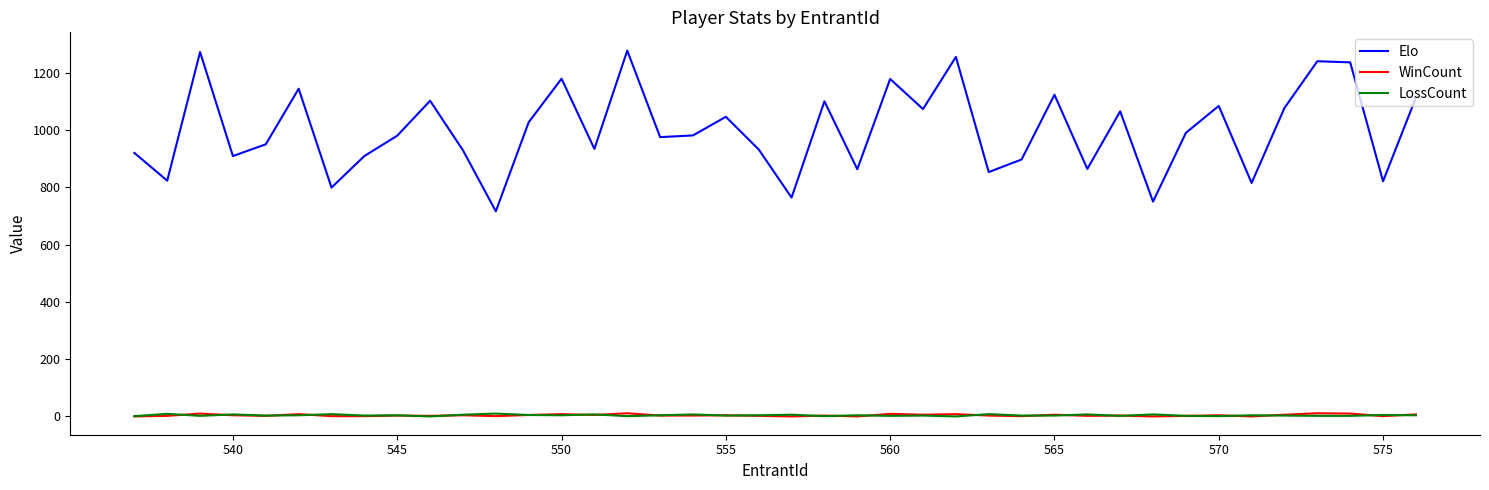

Which series has the largest total across all categories?

Elo